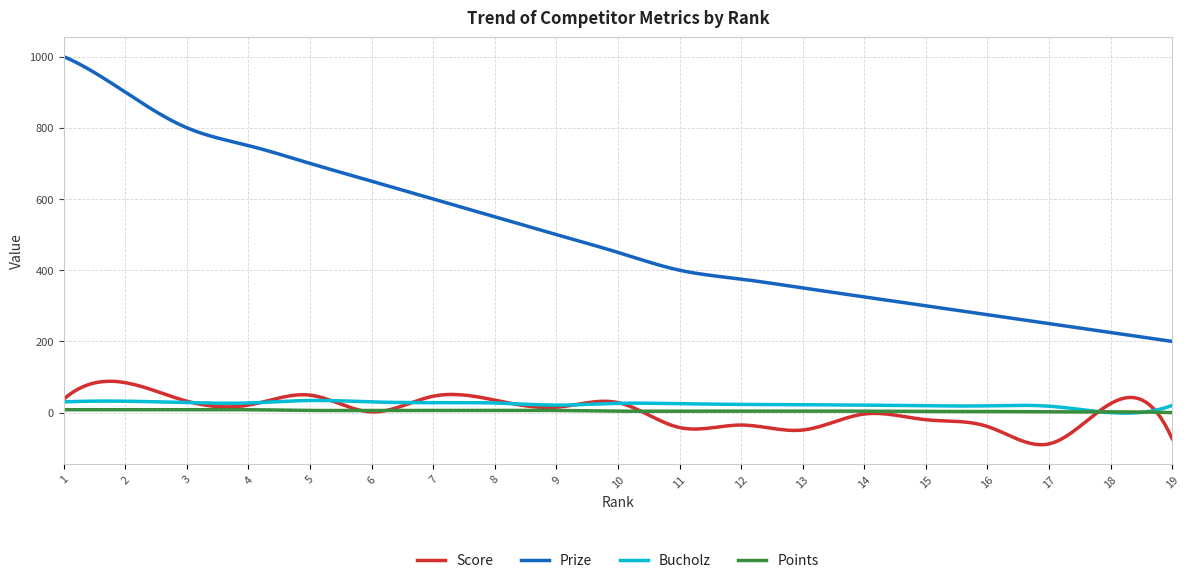

What is the minimum value shown in the chart?

-90.2